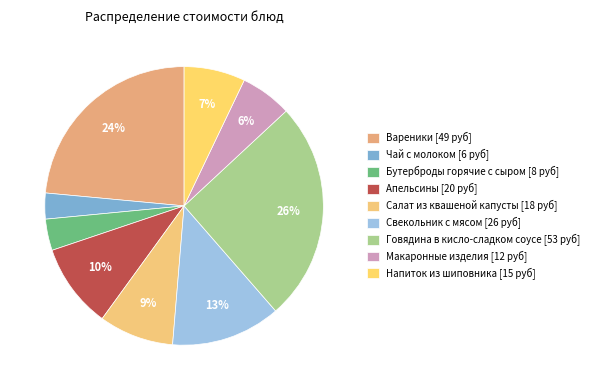

Approximately how many times larger is the value at Чай с молоком compared to Свекольник с мясом?

0.2